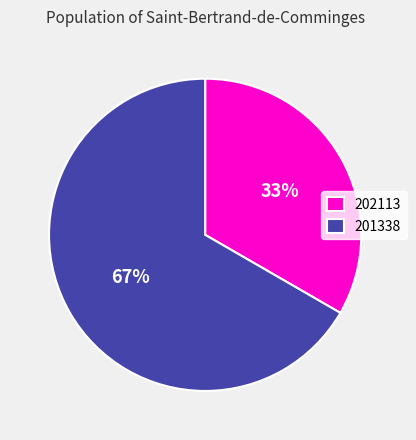

The 202113 slice represents 24% of the pie. True or false?

False